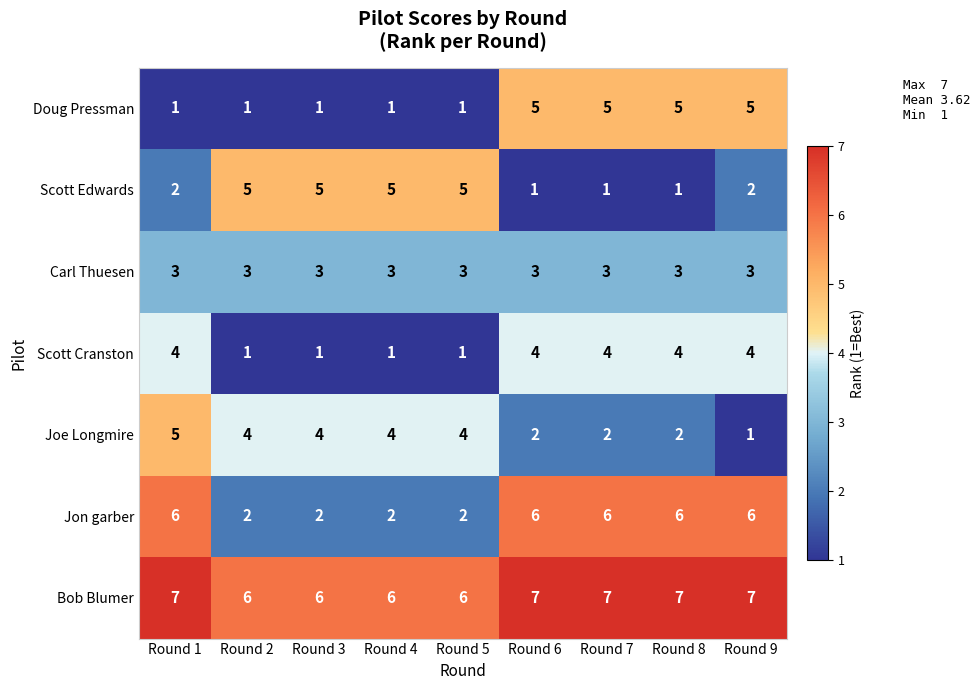

What is the greatest value displayed?

7